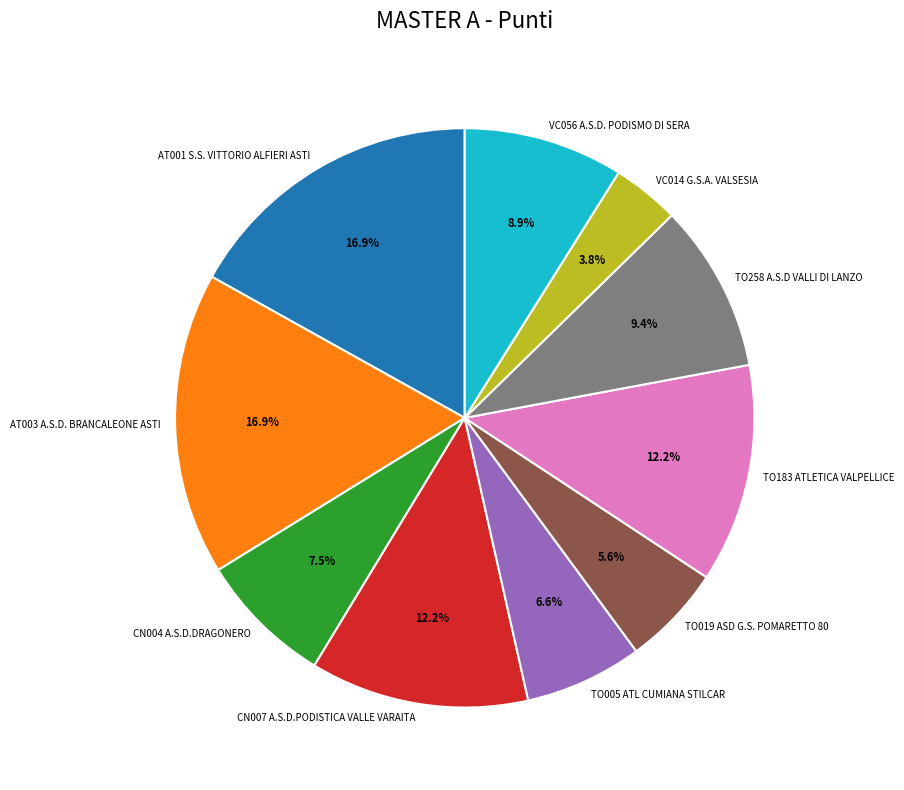

True or false: CN007 A.S.D.PODISTICA VALLE VARAITA accounts for 12% of the total.

True